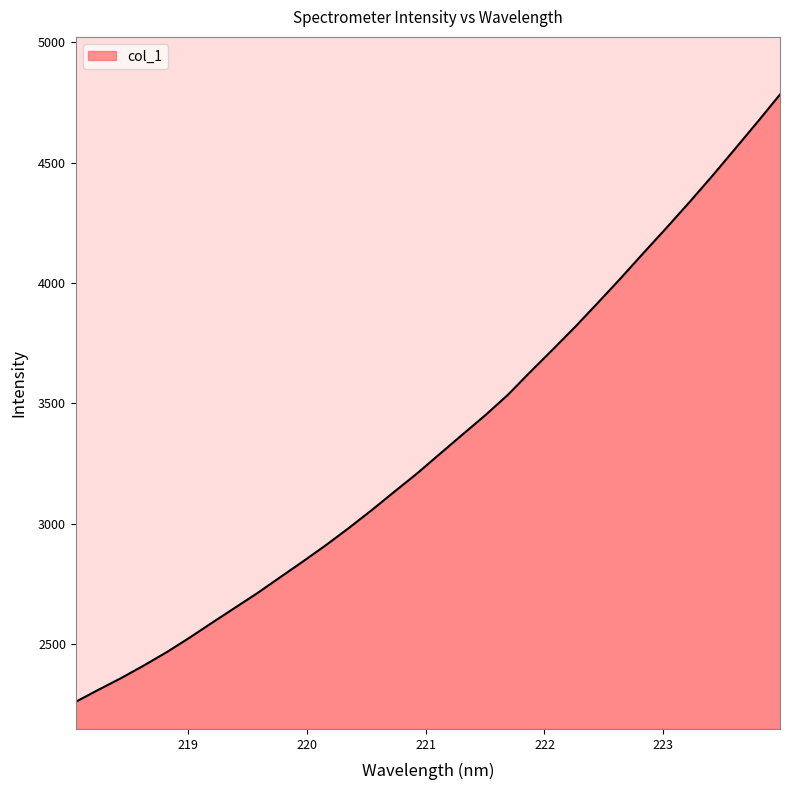

What is the smallest value displayed?

2260.1